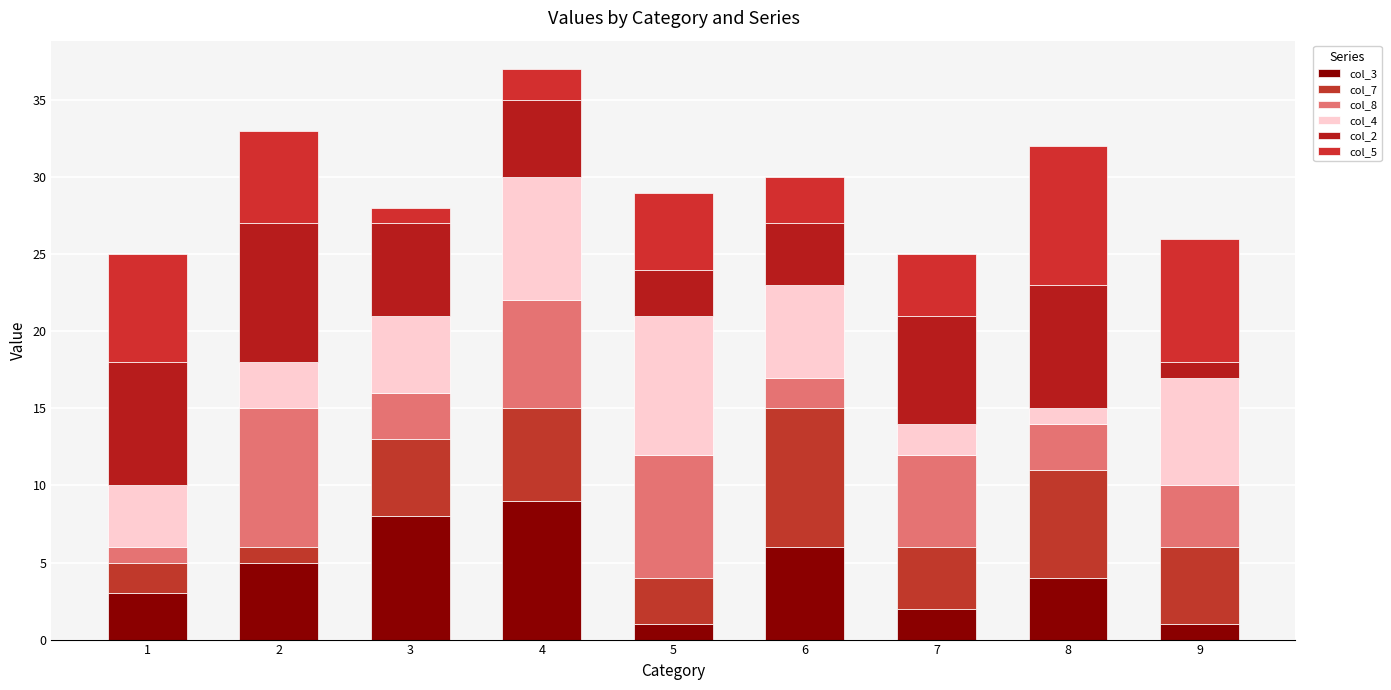

Count the number of categories in the chart.

9